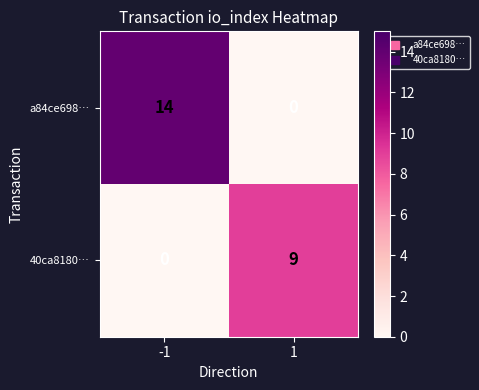

Which label corresponds to the largest value in the chart?

-1